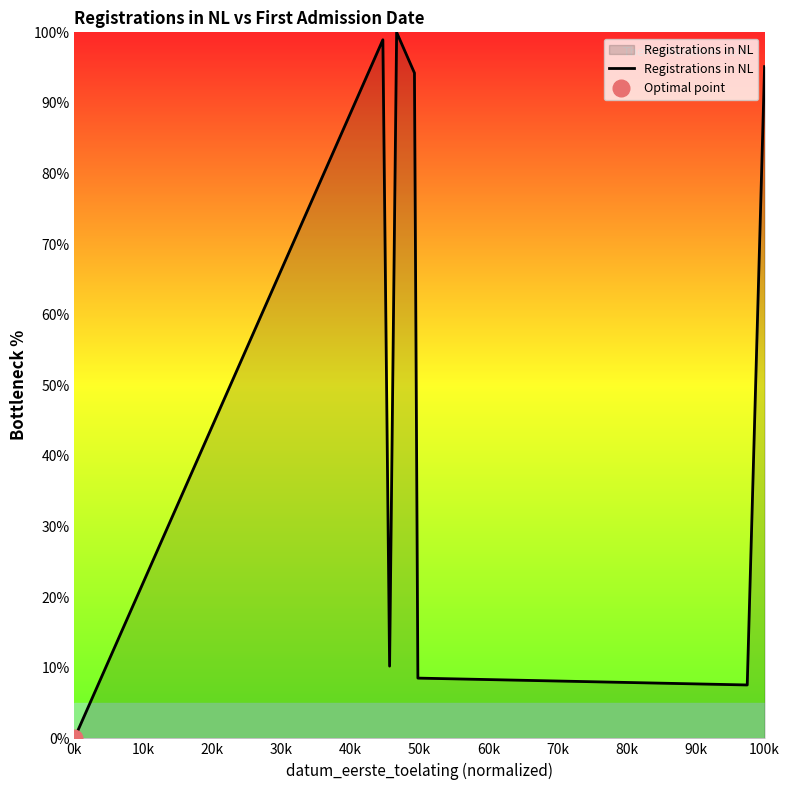

What is the greatest value displayed?

100.0